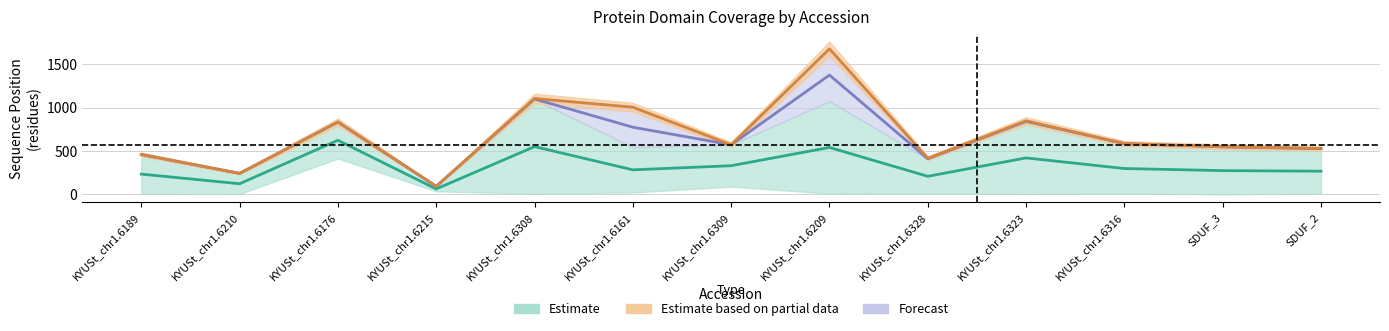

Where is the first local minimum for Estimate based on partial data?

KYUSt_chr1.6210